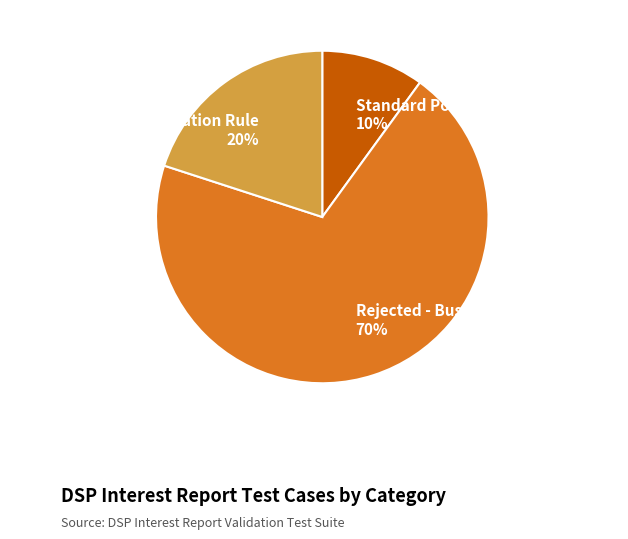

Approximately how many times larger is the value at Rejected - Business Validation Rule compared to Rejected - Syntax Validation Rule?

3.5